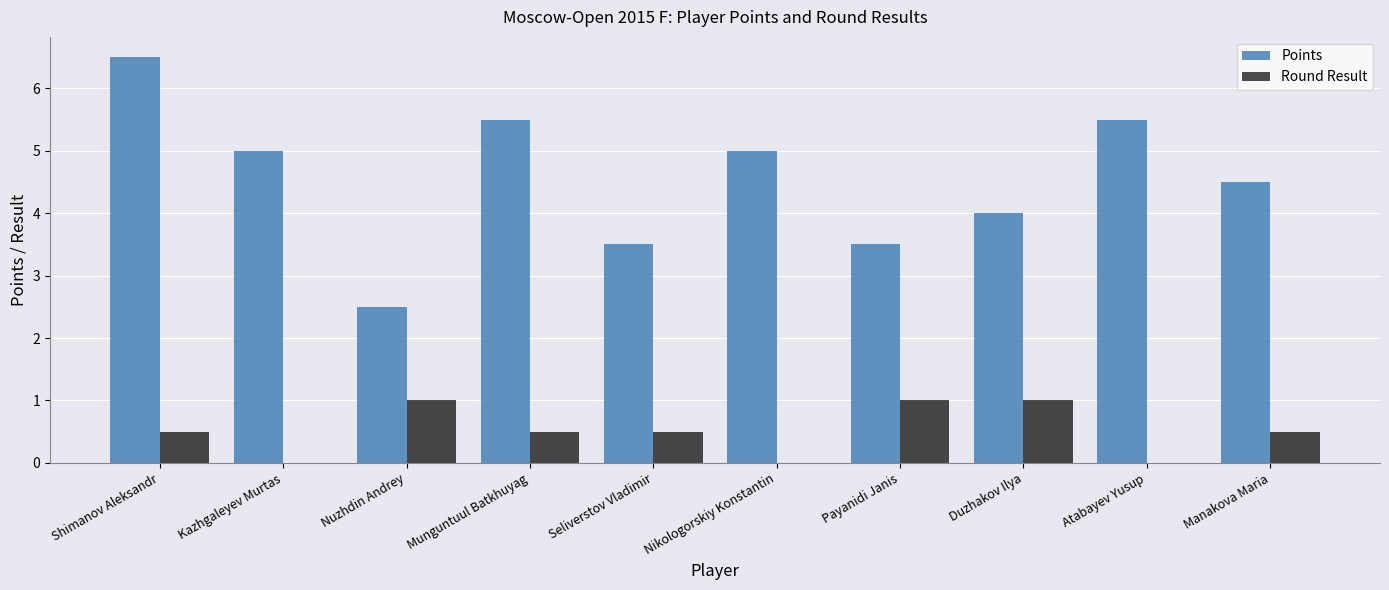

Which series has the largest range (max minus min)?

Points